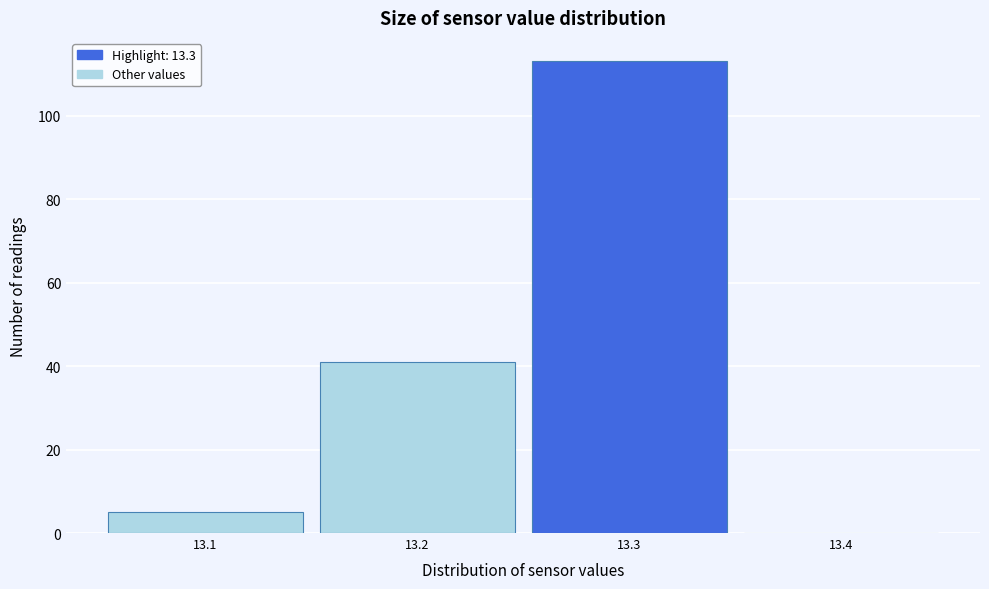

Reading left to right, transcribe this chart: for each bar, give the range it covers on the x-axis and its height. The values are not printed on the chart, so give them approximately, as read against the axis.

13.05 to 13.15: 6
13.15 to 13.25: 42
13.25 to 13.35: 114
13.35 to 13.45: 0